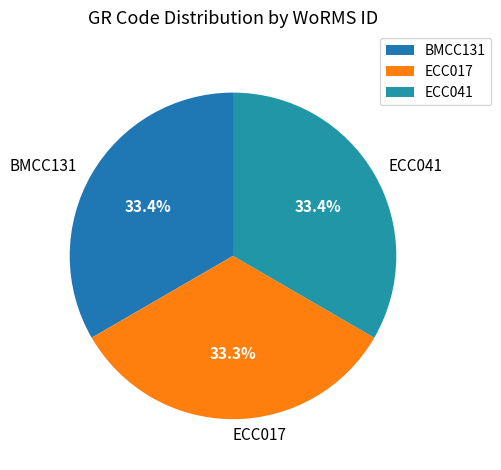

To the nearest percent, what is the combined percentage of BMCC131 and ECC017?

67%